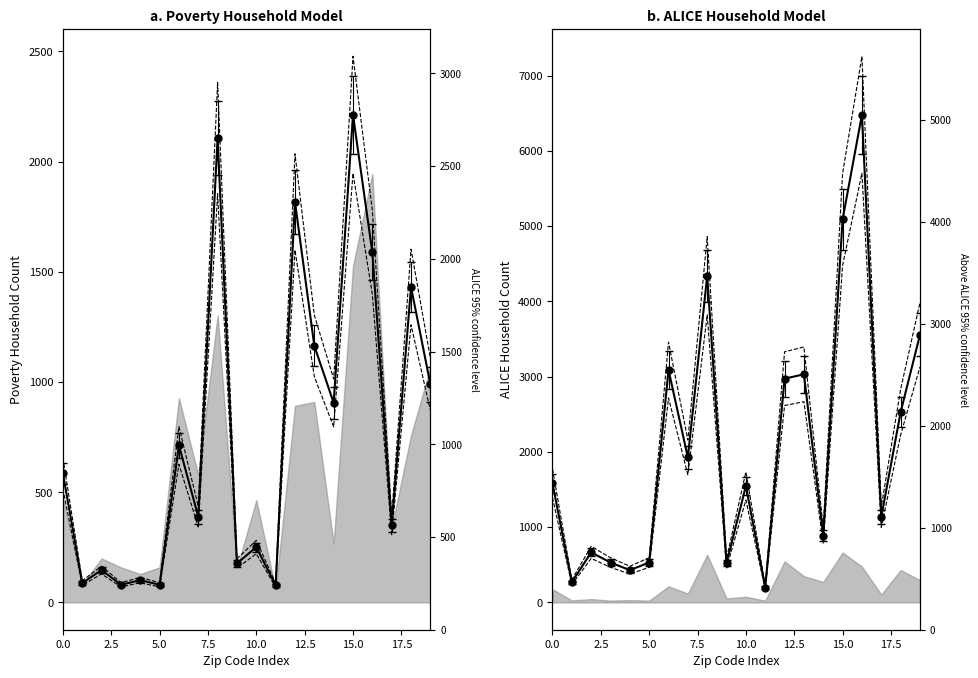

At which category is the sum across all series the highest?

16